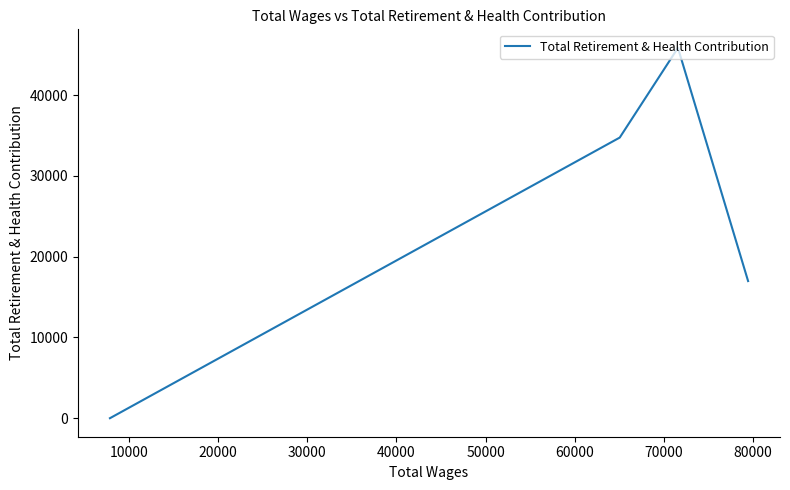

Does the chart display data point markers on the line(s)?

No